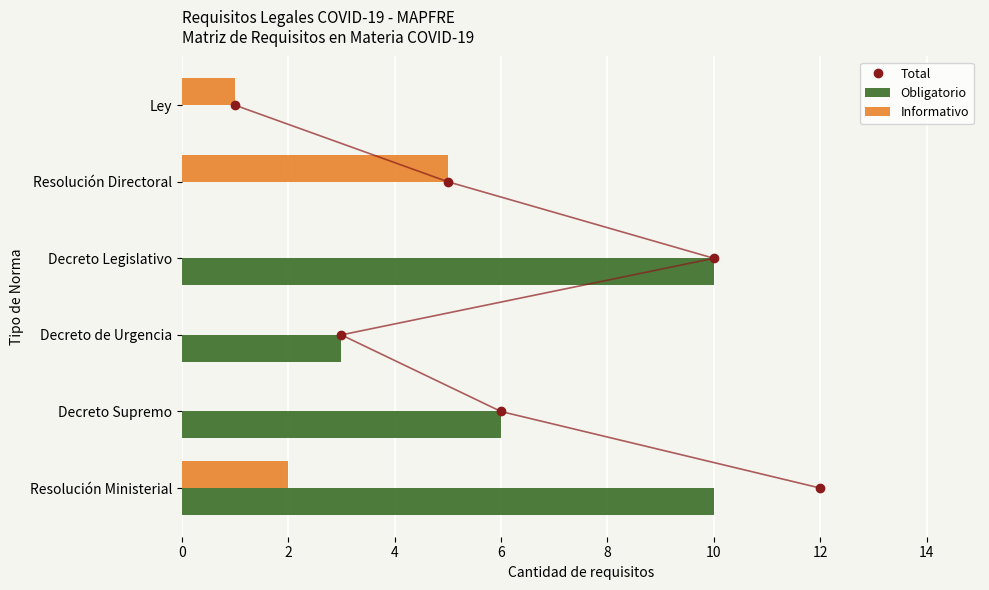

Between 4 and 10, which is larger?

4